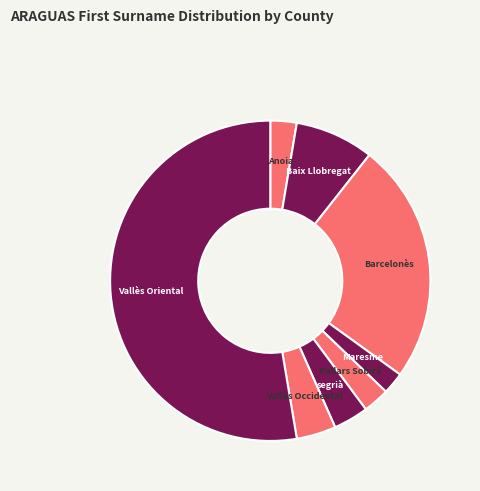

Rank the categories by value from highest to lowest.

Vallès Oriental, Barcelonès, Baix Llobregat, Vallès Occidental, segrià, Anoia, Pallars Sobirà, Maresme